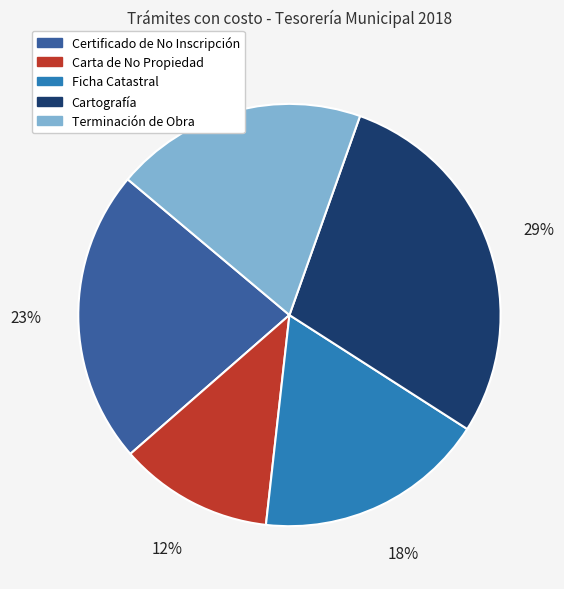

To the nearest percent, what percentage of the pie is Ficha Catastral?

18%